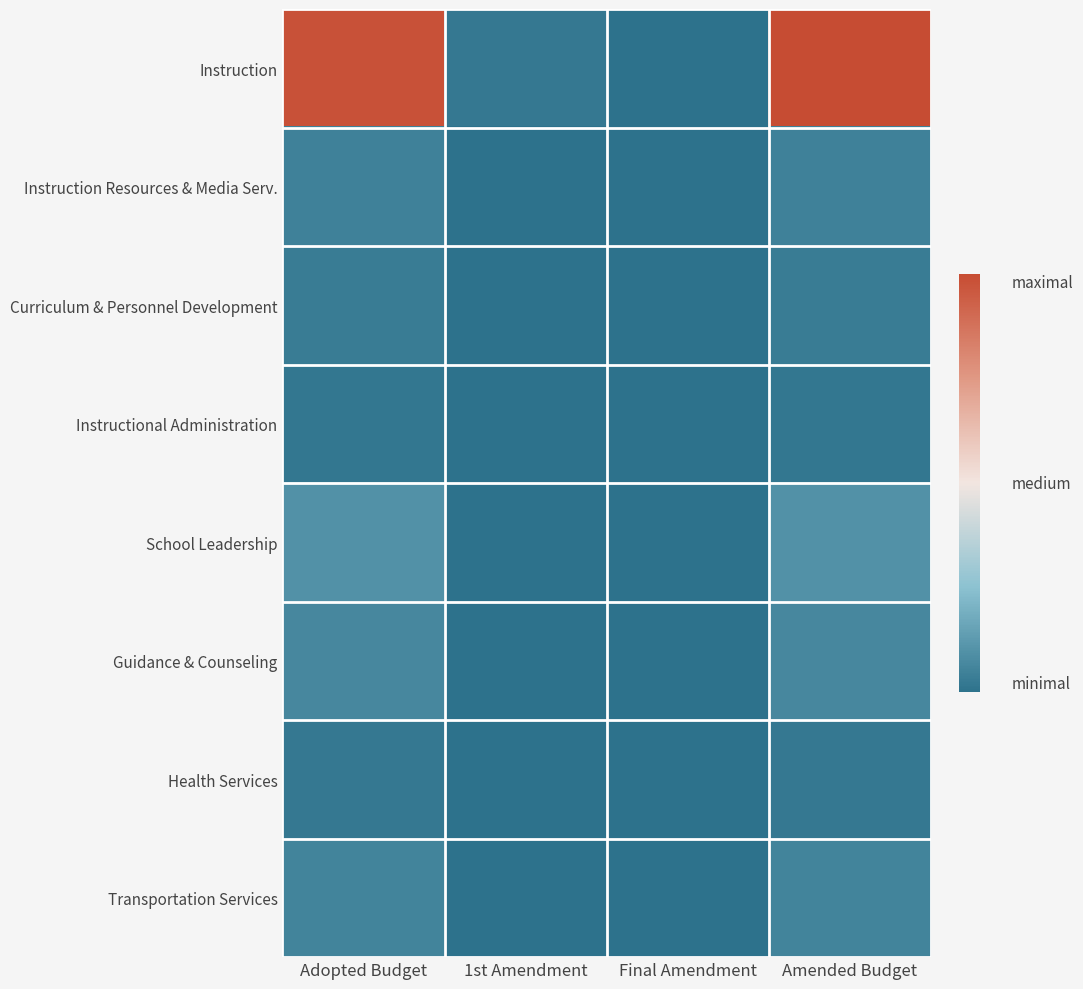

At which category is the sum across all series the highest?

Amended Budget